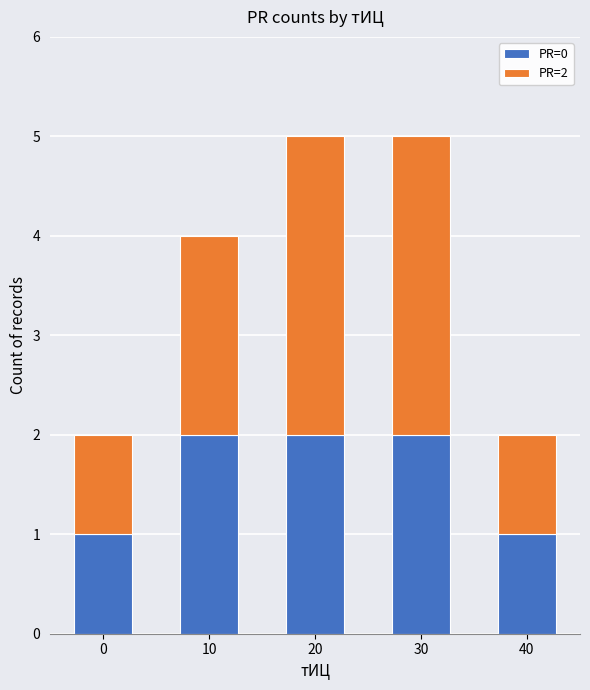

Reading right to left, transcribe the values for PR=0.

1	2	2	2	1